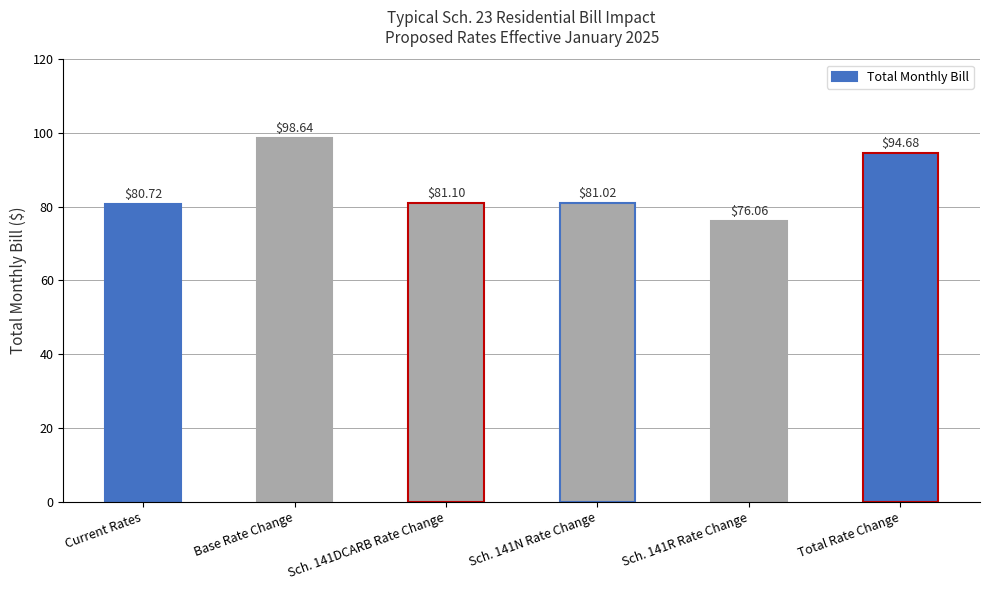

What is the smallest value displayed?

76.1